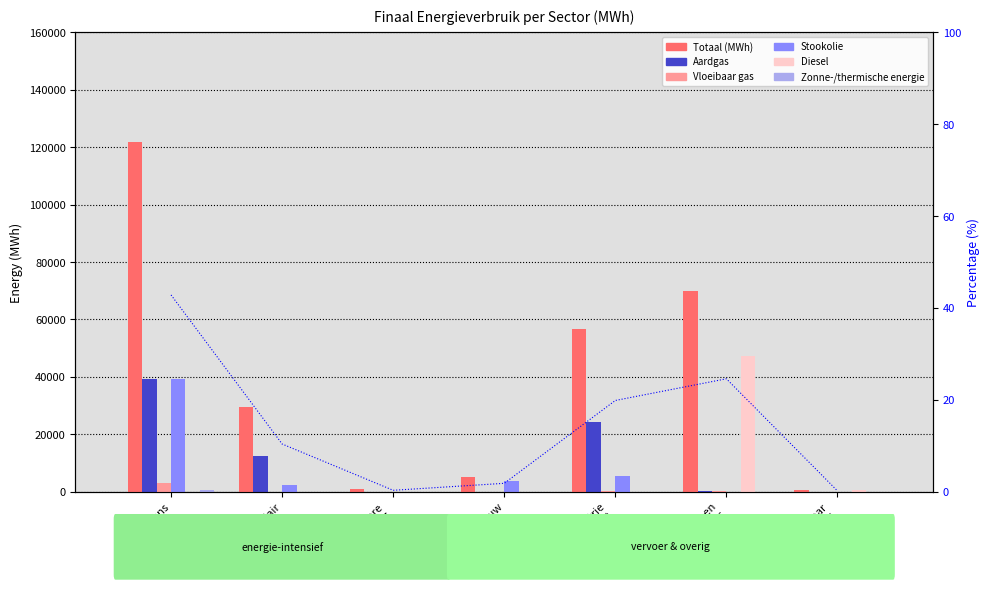

Reading right to left, extract all data points from this chart.

Totaal (MWh): openbaar
vervoer=517.1	particulier en
comm. vervoer=69968.5	industrie
(niet-ETS)=56524.5	landbouw=5209.5	openbare
verlichting=885.9	tertiair=29571.3	huishoudens=121901.5
Aardgas: openbaar
vervoer=0.0	particulier en
comm. vervoer=327.8	industrie
(niet-ETS)=24394.5	landbouw=55.0	openbare
verlichting=0.0	tertiair=12357.2	huishoudens=39132.8
Vloeibaar gas: openbaar
vervoer=0.0	particulier en
comm. vervoer=108.0	industrie
(niet-ETS)=106.7	landbouw=36.2	openbare
verlichting=0.0	tertiair=19.1	huishoudens=3101.3
Stookolie: openbaar
vervoer=0.0	particulier en
comm. vervoer=0.0	industrie
(niet-ETS)=5314.1	landbouw=3720.5	openbare
verlichting=0.0	tertiair=2512.9	huishoudens=39288.8
Diesel: openbaar
vervoer=455.1	particulier en
comm. vervoer=47143.7	industrie
(niet-ETS)=0.0	landbouw=0.0	openbare
verlichting=0.0	tertiair=0.0	huishoudens=0.0
Zonne-/thermische energie: openbaar
vervoer=0.0	particulier en
comm. vervoer=0.0	industrie
(niet-ETS)=0.0	landbouw=0.0	openbare
verlichting=0.0	tertiair=4.9	huishoudens=664.6